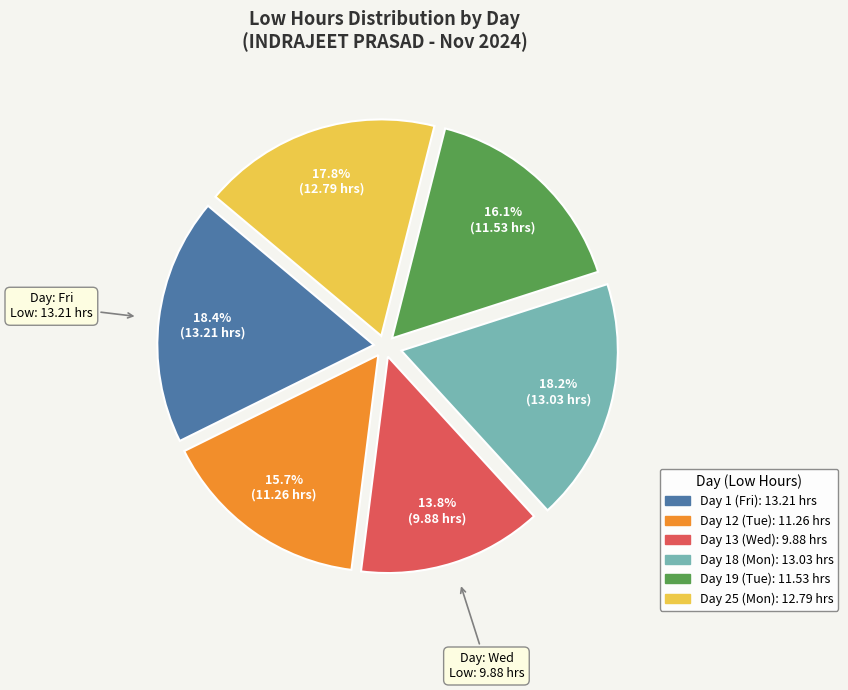

Approximately how many times larger is the value at Day 13 (Wed) compared to Day 12 (Tue)?

0.9